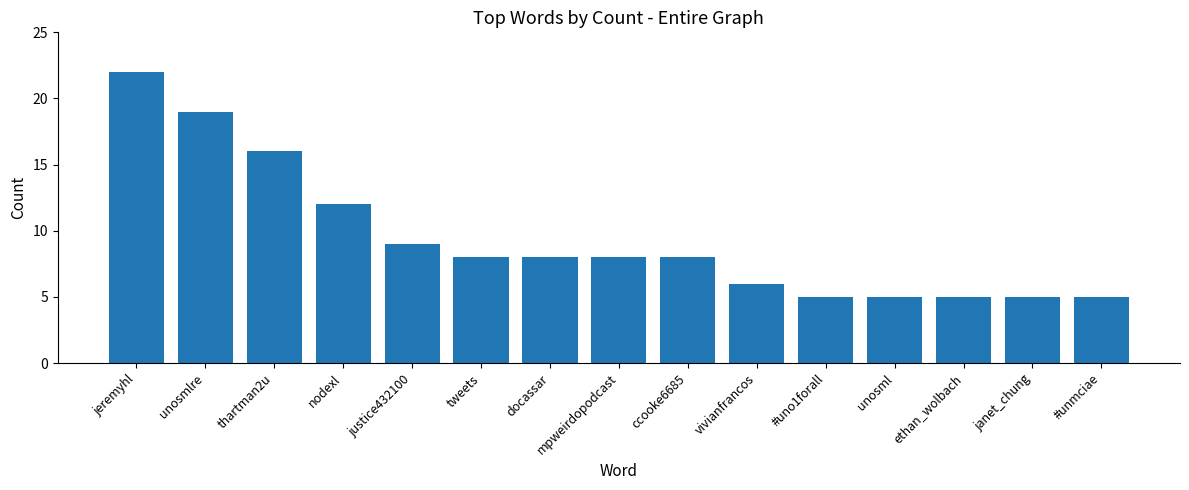

At which label is the value closest to 13?

nodexl